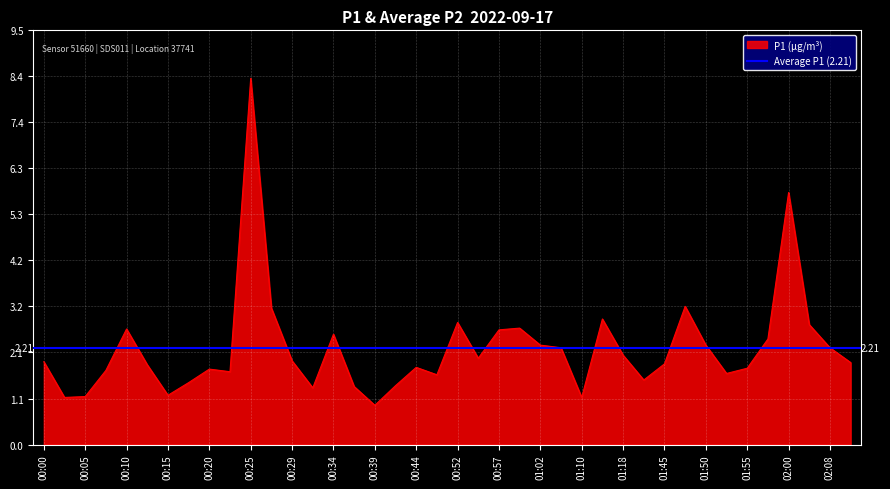

Reading left to right, what are all the values shown in this chart?

1.9	1.1	1.1	1.7	2.6	1.8	1.1	1.4	1.7	1.7	8.4	3.1	1.9	1.3	2.5	1.3	0.9	1.4	1.8	1.6	2.8	2.0	2.6	2.7	2.3	2.2	1.1	2.9	2.0	1.5	1.9	3.2	2.3	1.6	1.8	2.4	5.8	2.8	2.2	1.9